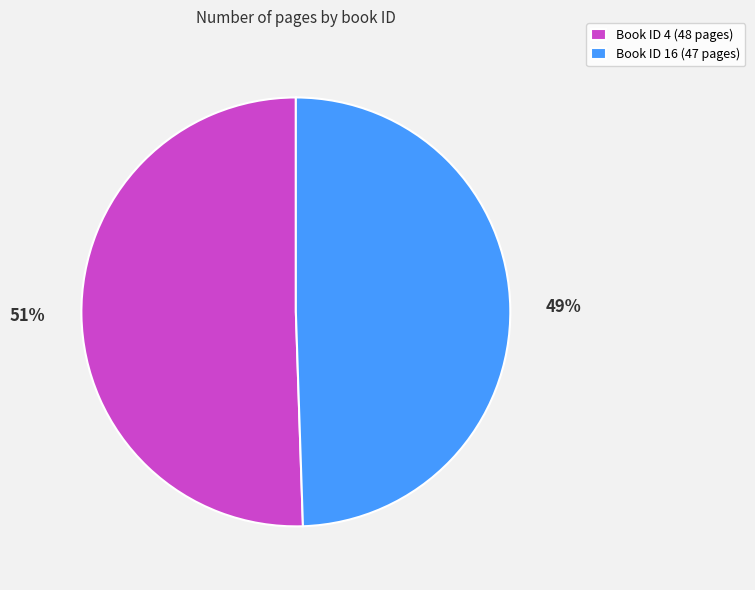

Rank the categories by value from lowest to highest.

Book ID 16 (47 pages), Book ID 4 (48 pages)